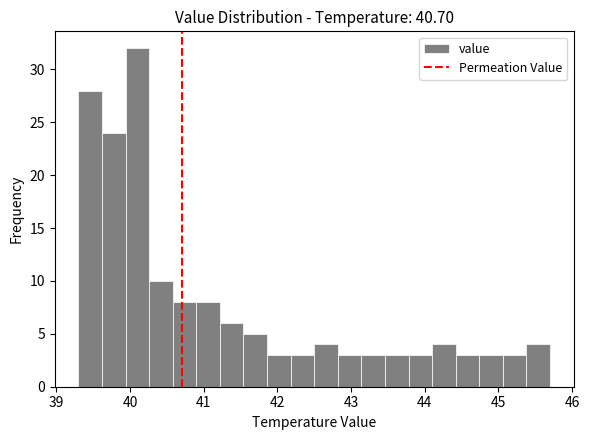

Read against the x-axis, roughly where is the centre of the tallest bar?

40.1